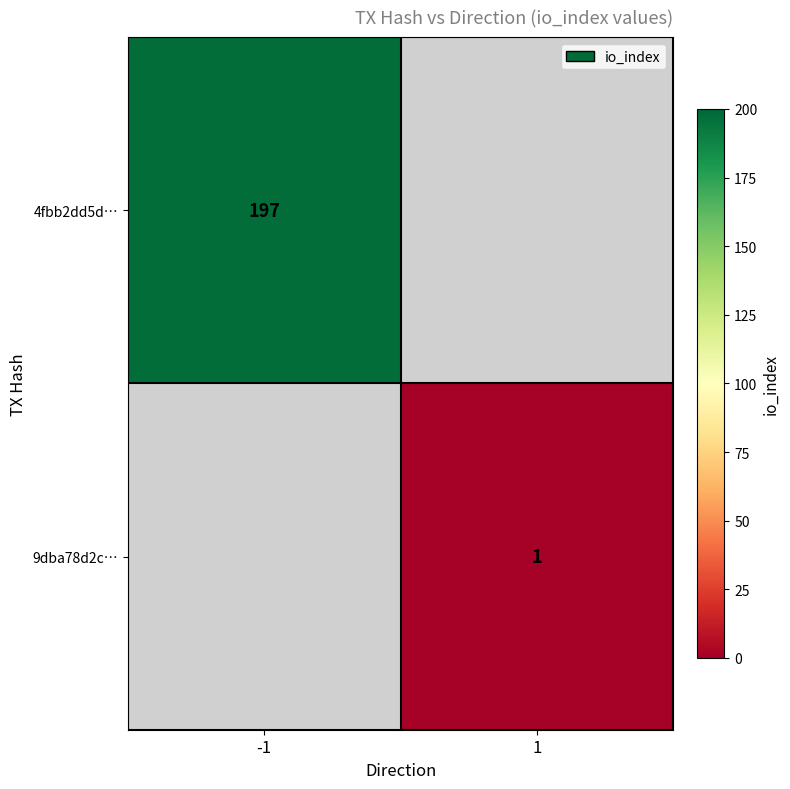

True or false: 9dba78d2c… has a value of 1 at 1.

True